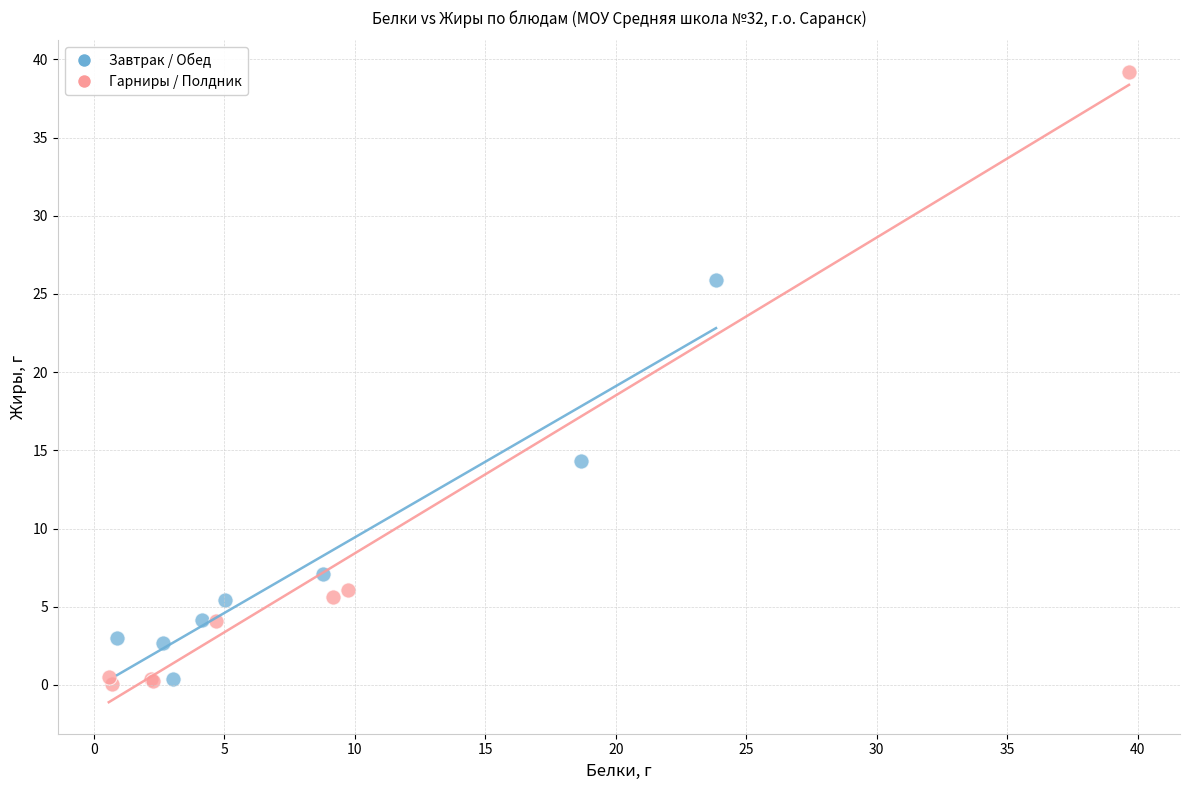

What are all the series names shown in the legend?

Завтрак / Обед, Гарниры / Полдник